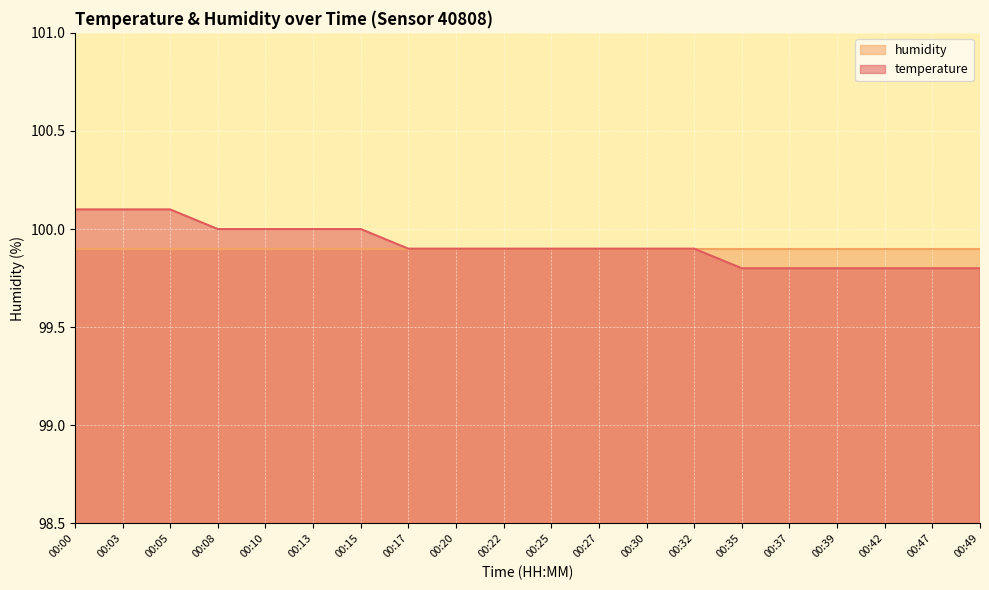

The chart shows a value of 170.0 at 00:27. True or false?

False